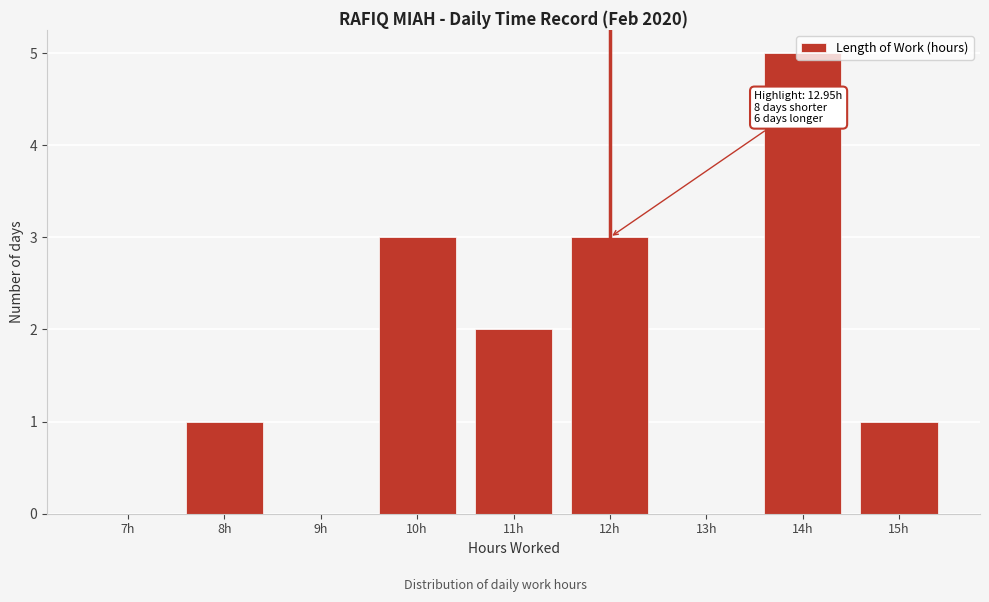

What is the greatest value displayed?

5